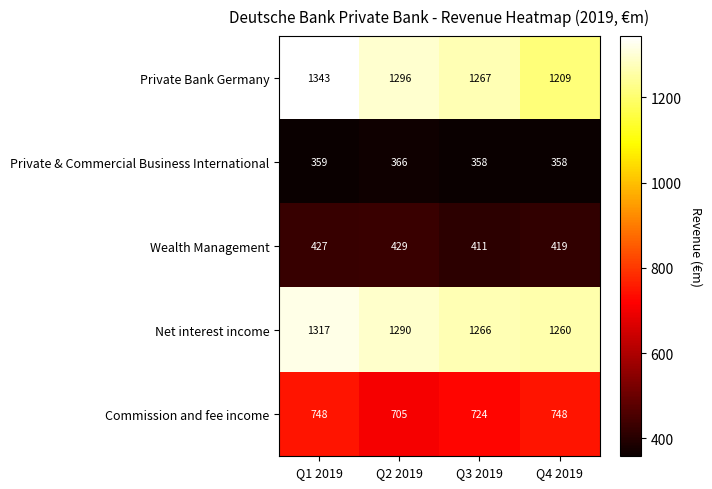

The value of Commission and fee income at Q1 2019 is 748. True or false?

True